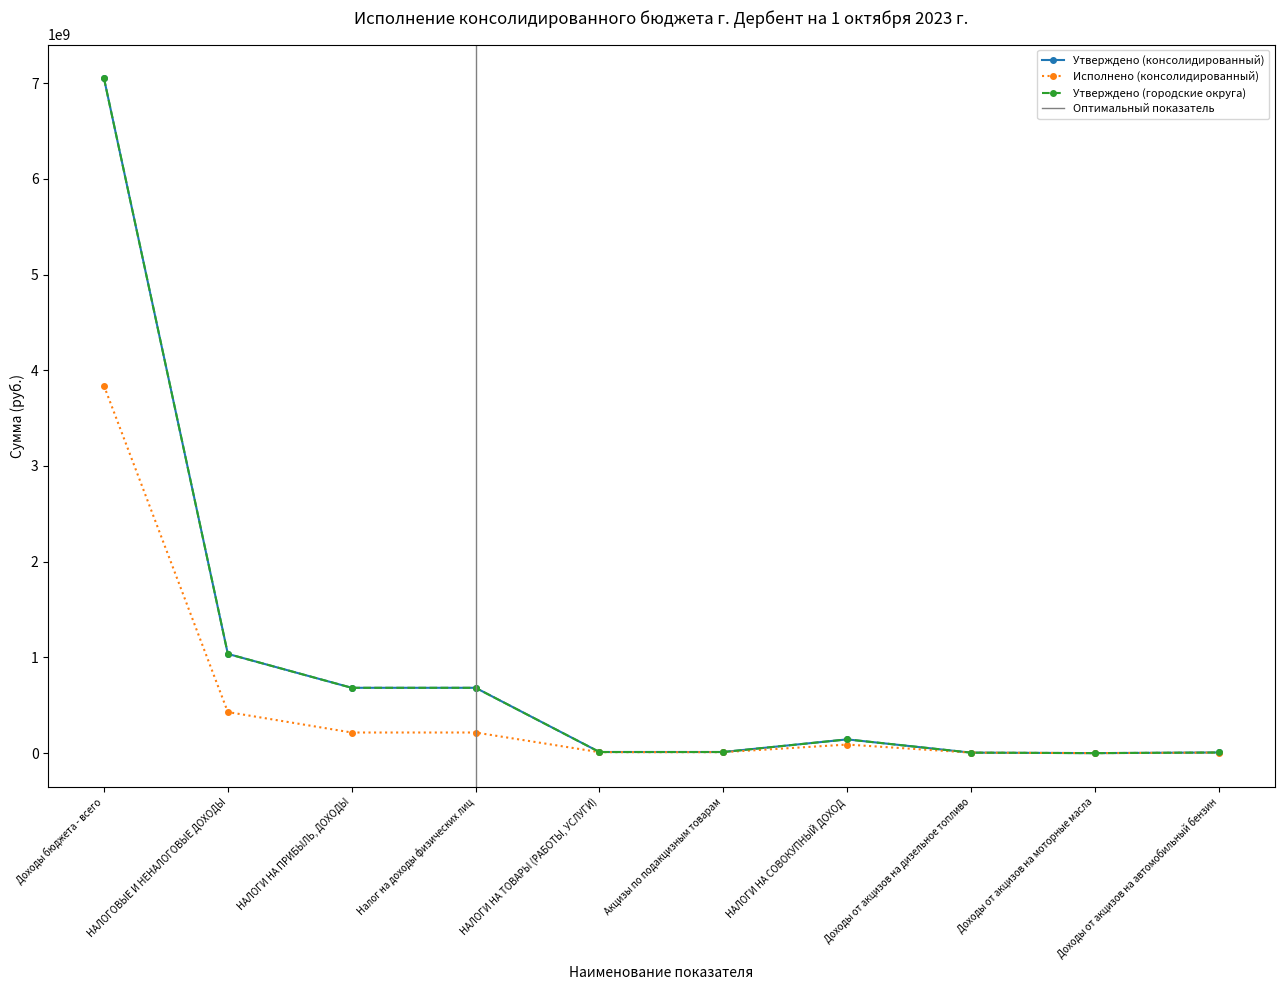

Rank the series at НАЛОГИ НА ТОВАРЫ (РАБОТЫ, УСЛУГИ) from highest to lowest value.

Утверждено (консолидированный), Утверждено (городские округа), Исполнено (консолидированный)